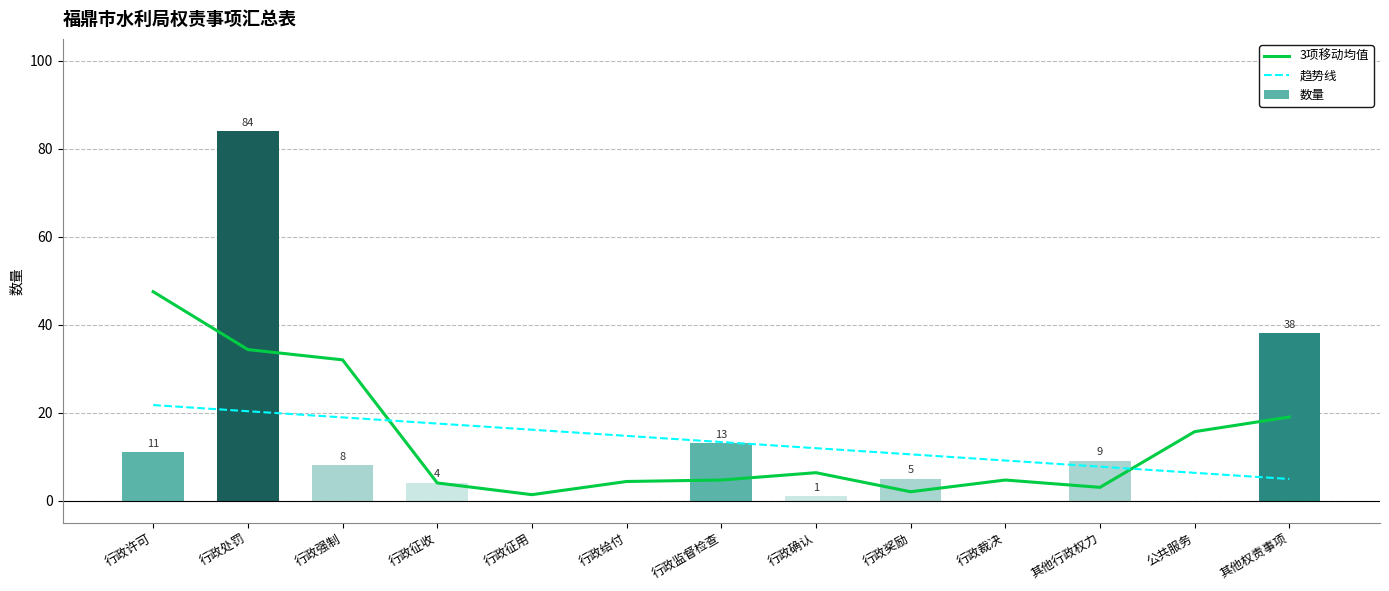

Which series changed the most between 行政征收 and 行政裁决?

趋势线